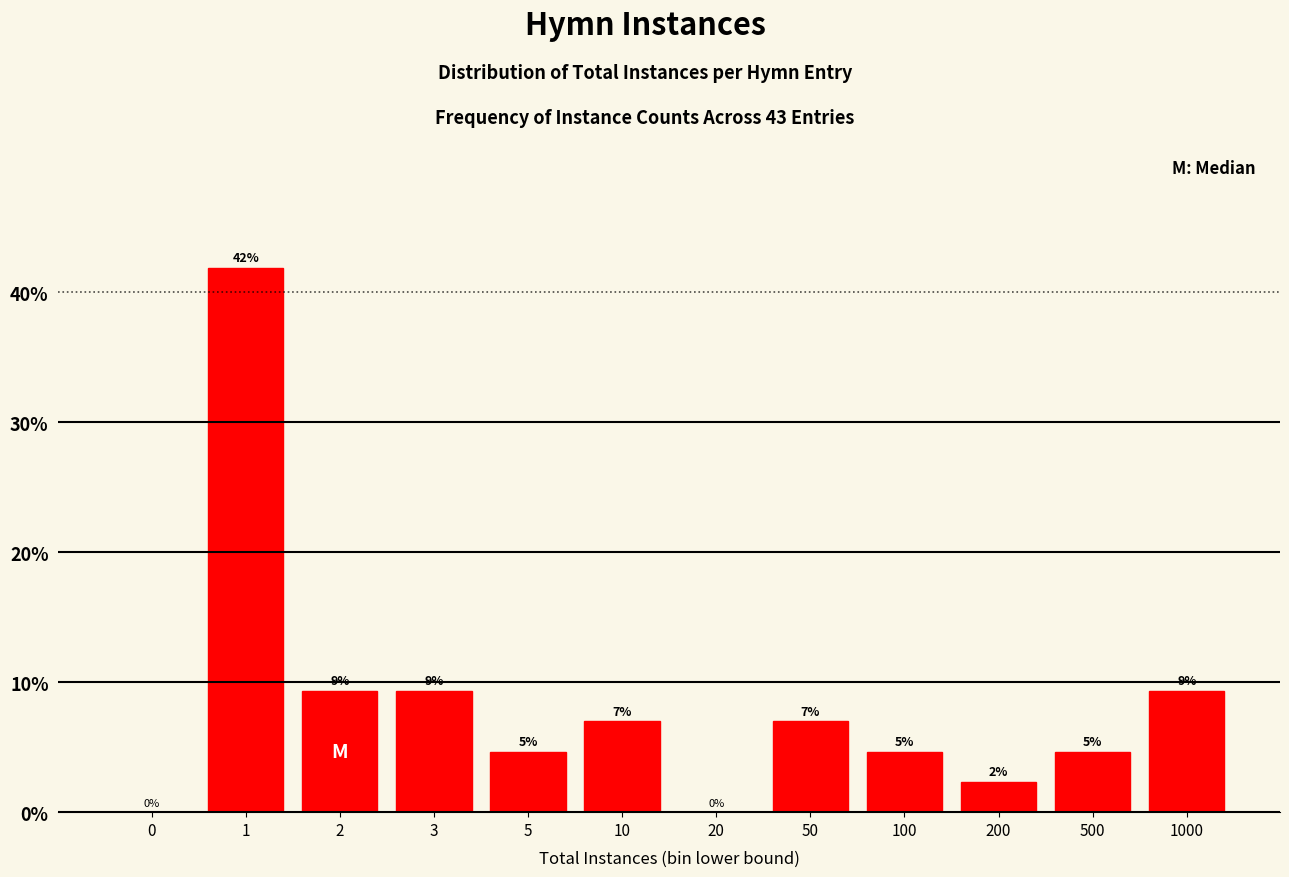

Are the bars horizontal?

No